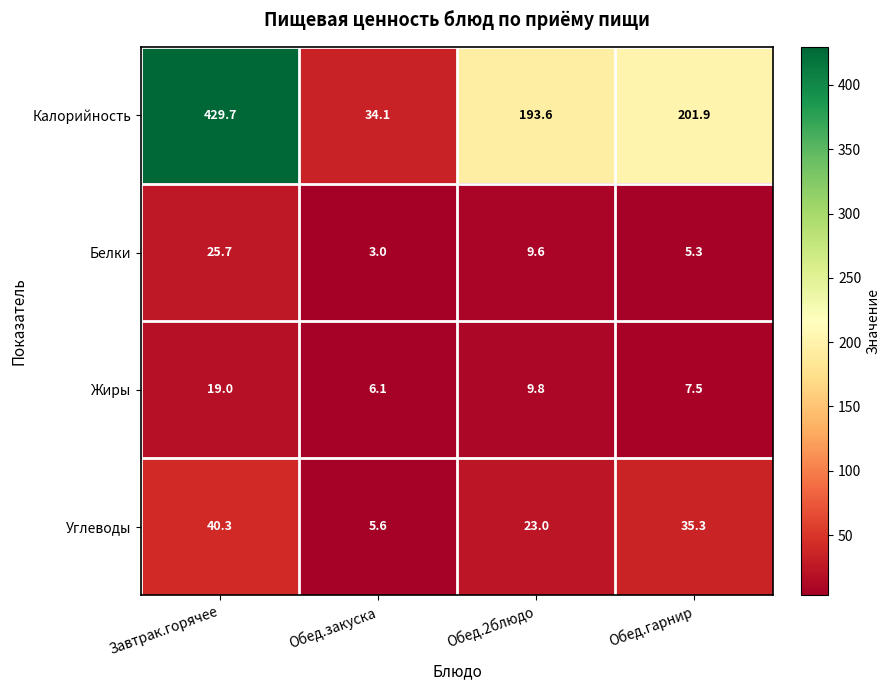

Where is Калорийность nearest to the value 231?

Обед.гарнир